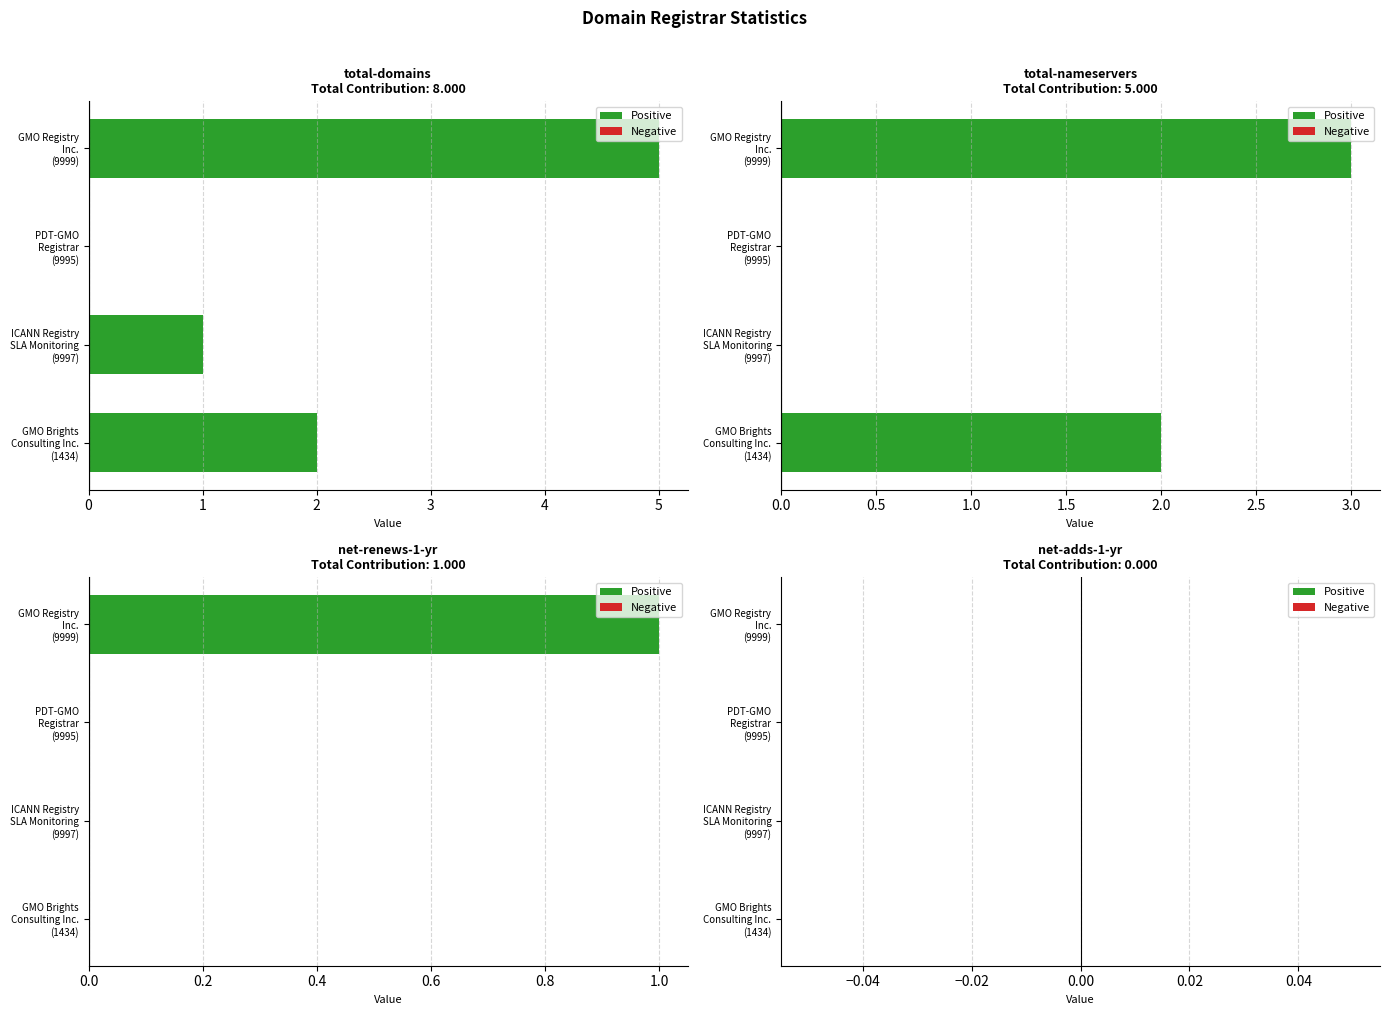

Which series has the largest total across all categories?

total-domains